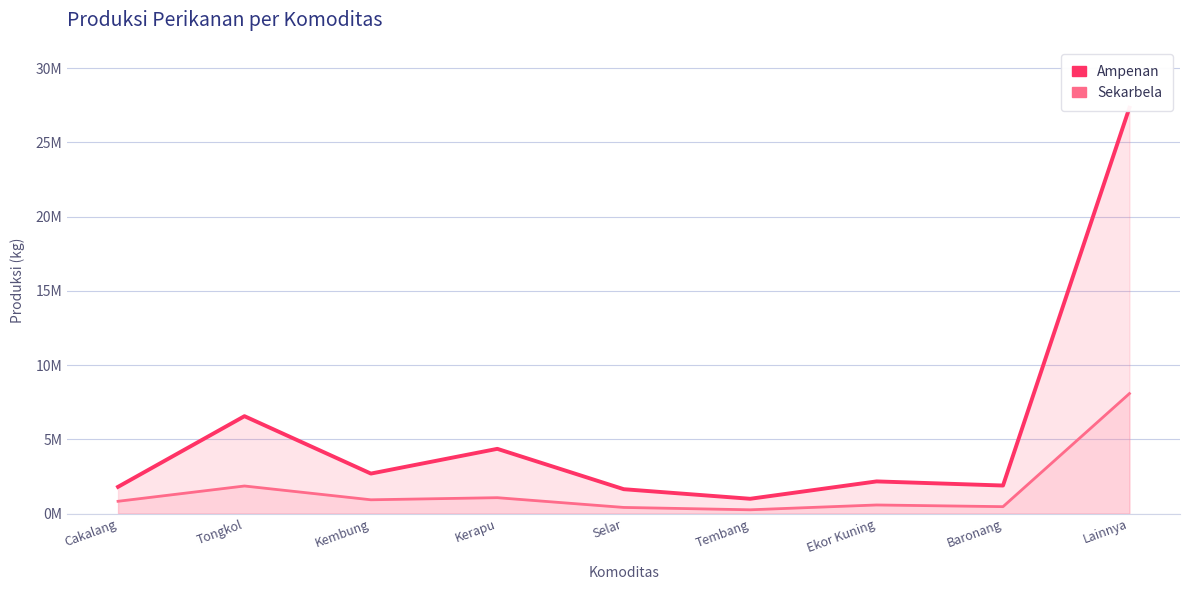

Reading left to right, list all the values displayed in this chart.

Ampenan: Cakalang=1802669	Tongkol=6562050	Kembung=2696157	Kerapu=4362081	Selar=1644544	Tembang=998946	Ekor Kuning=2169098	Baronang=1891536	Lainnya=27334900
Sekarbela: Cakalang=830683	Tongkol=1860000	Kembung=931324	Kerapu=1073015	Selar=416032	Tembang=257603	Ekor Kuning=582155	Baronang=468594	Lainnya=8084846